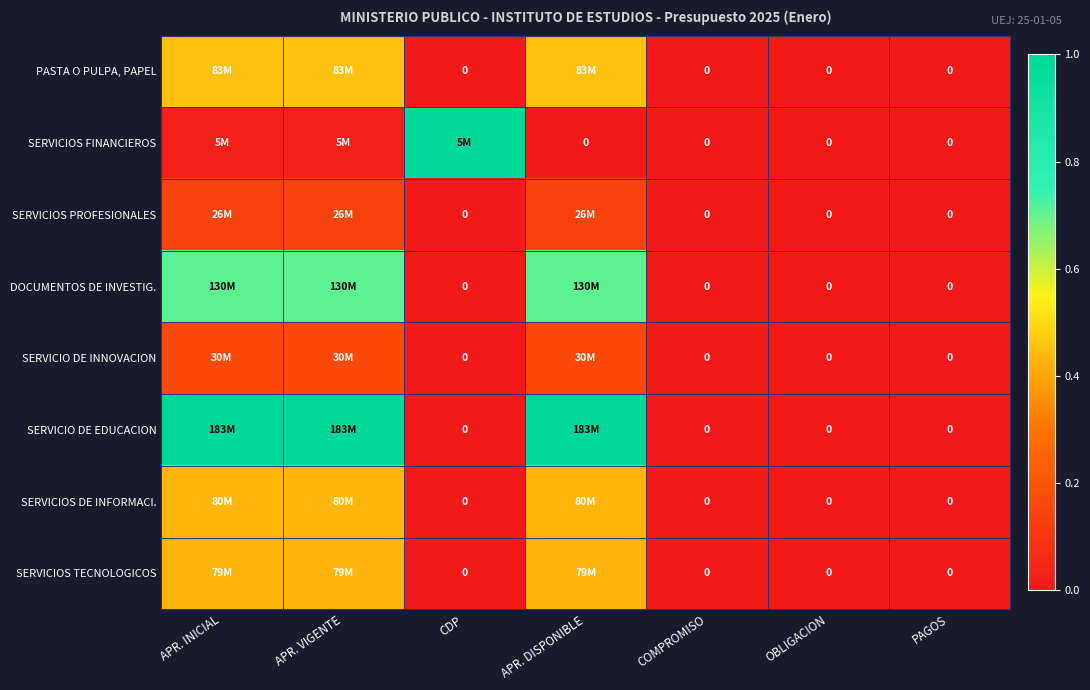

The SERVICIOS DE INFORMACI. series shows 0.0 at OBLIGACION. True or false?

True